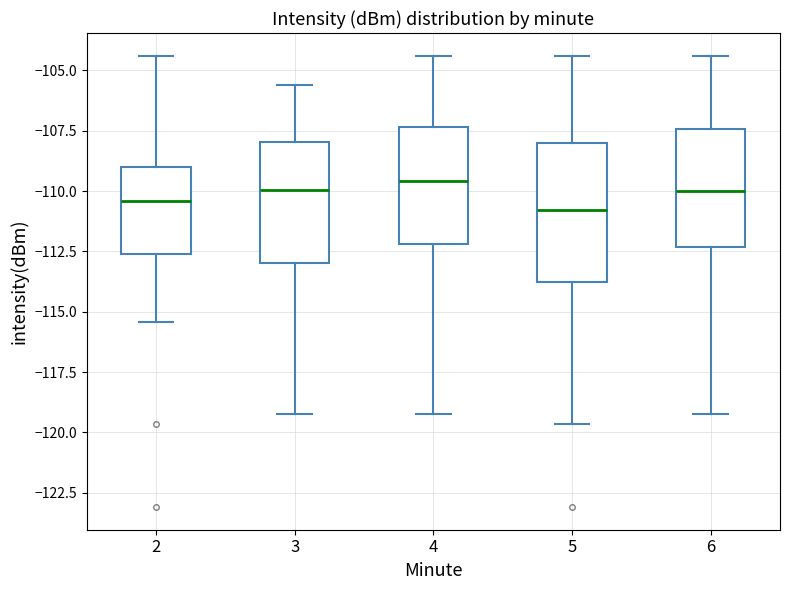

Comparing the boxes themselves (not the whiskers), which one is the tallest?

5